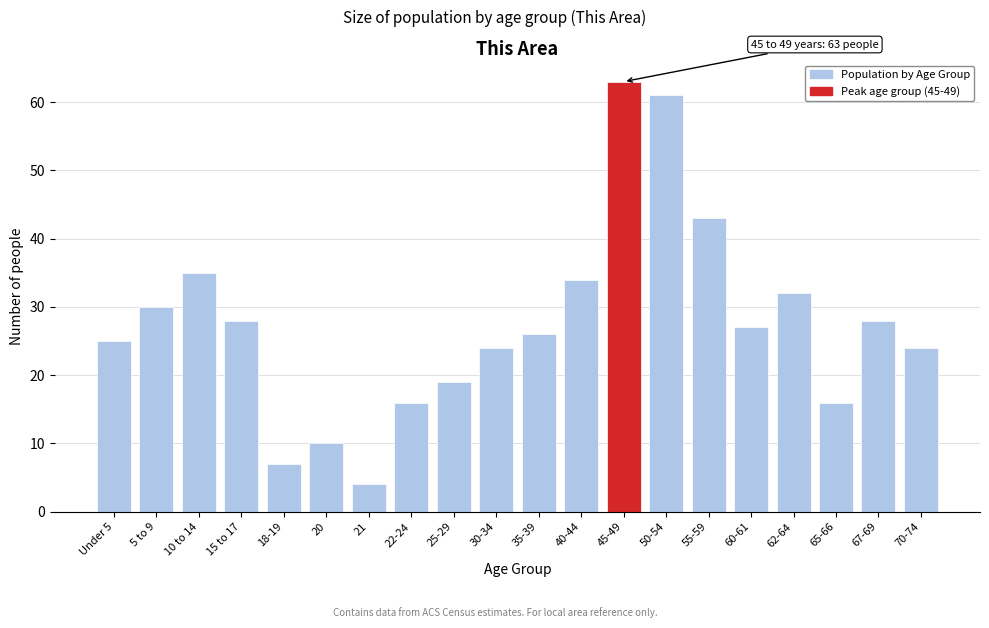

Reading left to right, what are all the values shown in this chart?

Under 5=25	5 to 9=30	10 to 14=35	15 to 17=28	18-19=7	20=10	21=4	22-24=16	25-29=19	30-34=24	35-39=26	40-44=34	45-49=63	50-54=61	55-59=43	60-61=27	62-64=32	65-66=16	67-69=28	70-74=24